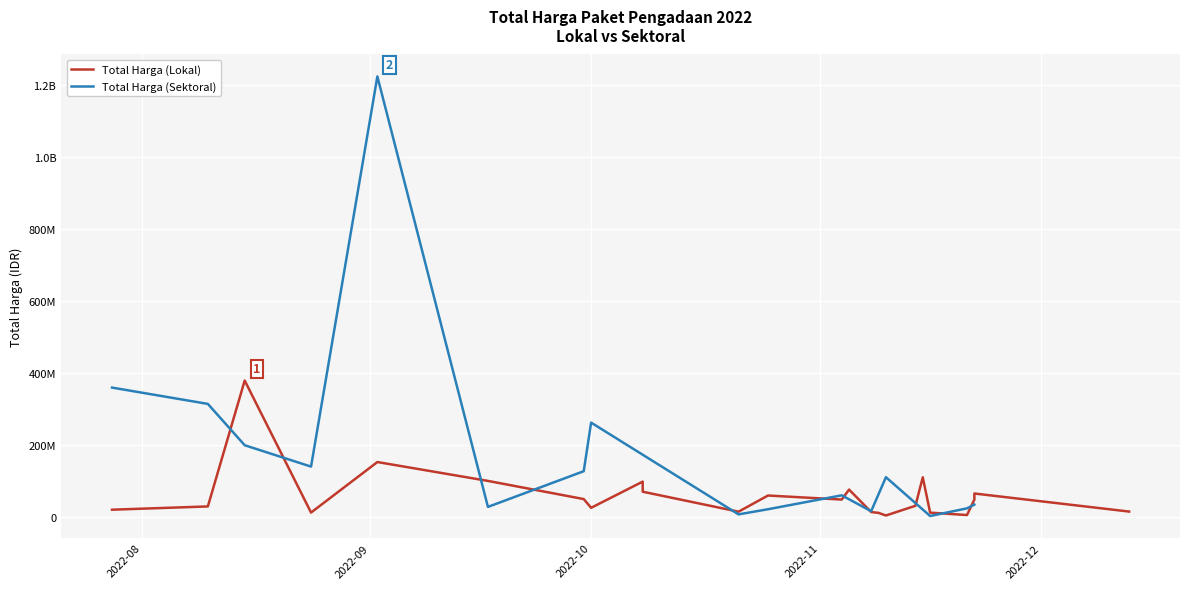

Which category has the highest value in the Total Harga (Lokal) series?

2022-08-15